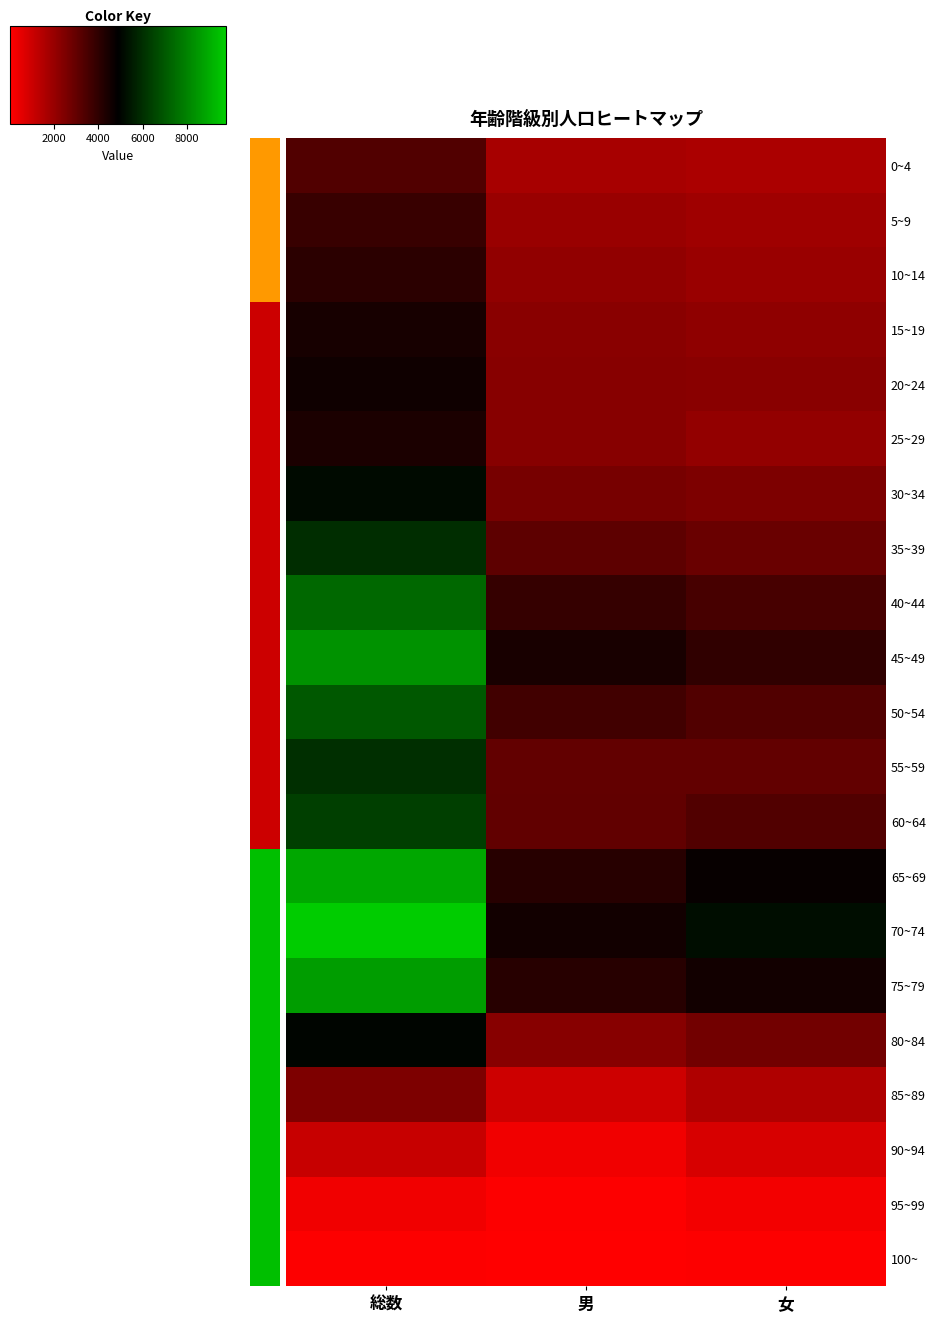

Which series has the widest spread of values?

70~74